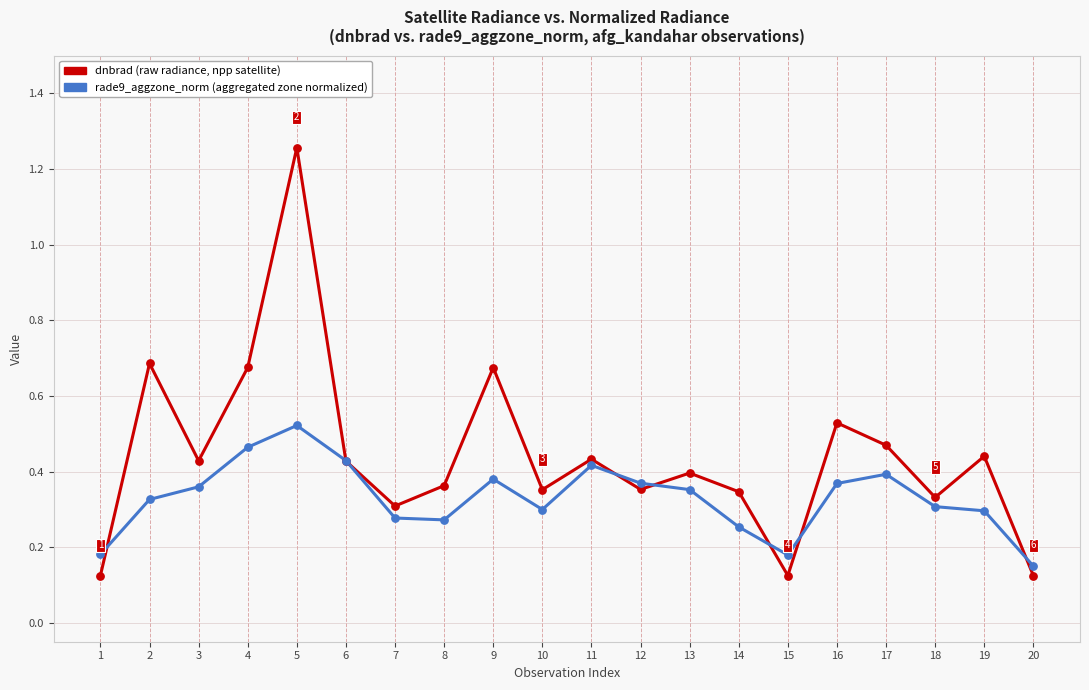

At which category is the sum across all series the highest?

5